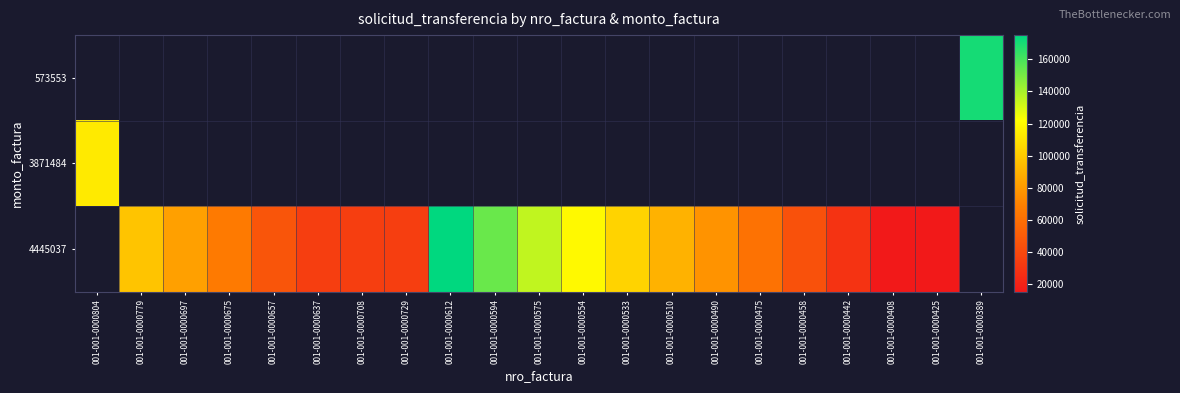

Which has a higher value, 001-001-0000675 or 001-001-0000533?

001-001-0000533